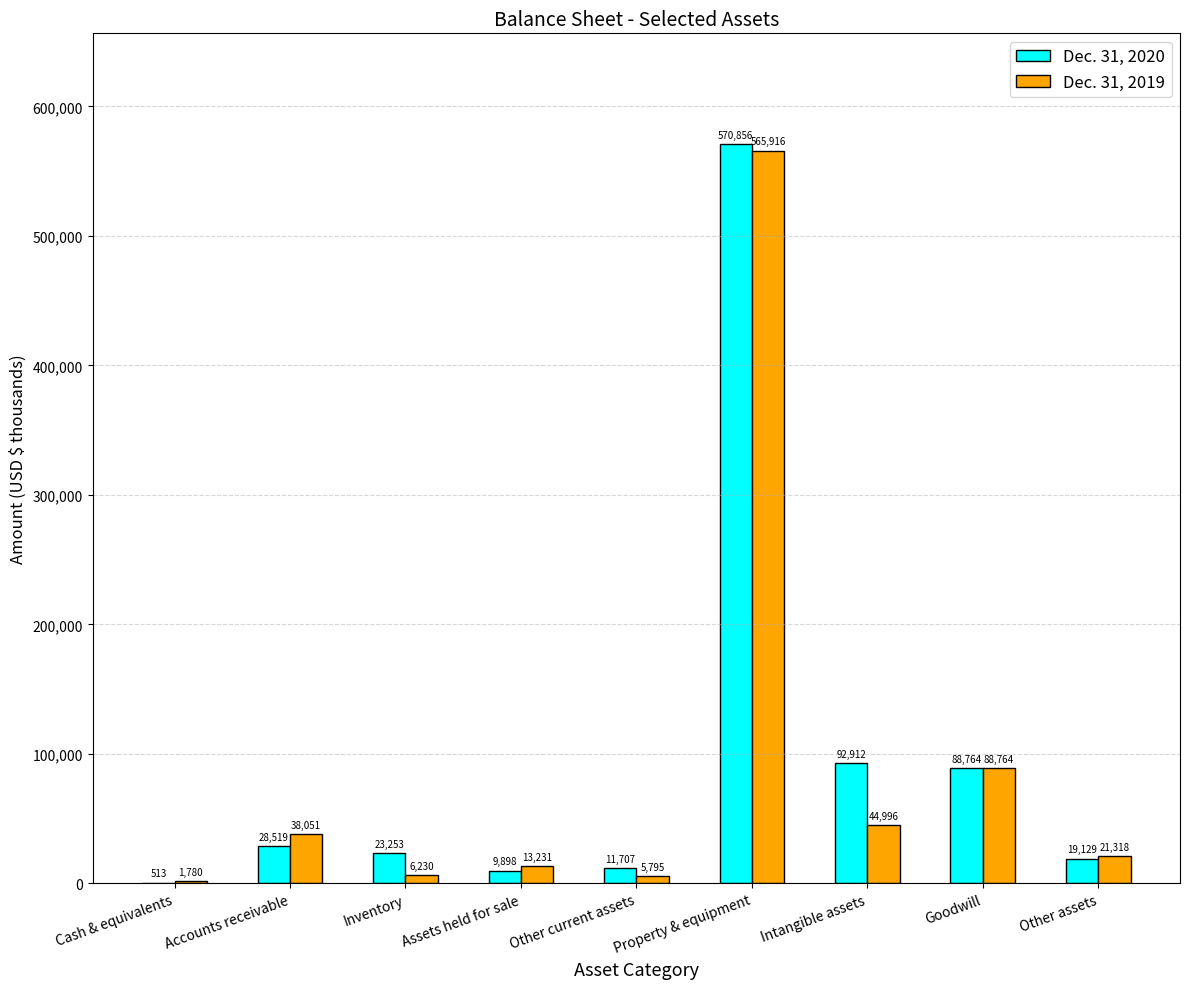

What is the total value across all series at Cash & equivalents?

2293